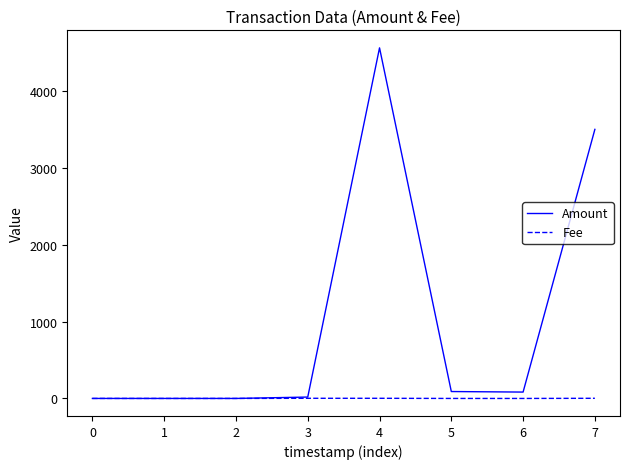

What are all the series names shown in the legend?

Amount, Fee